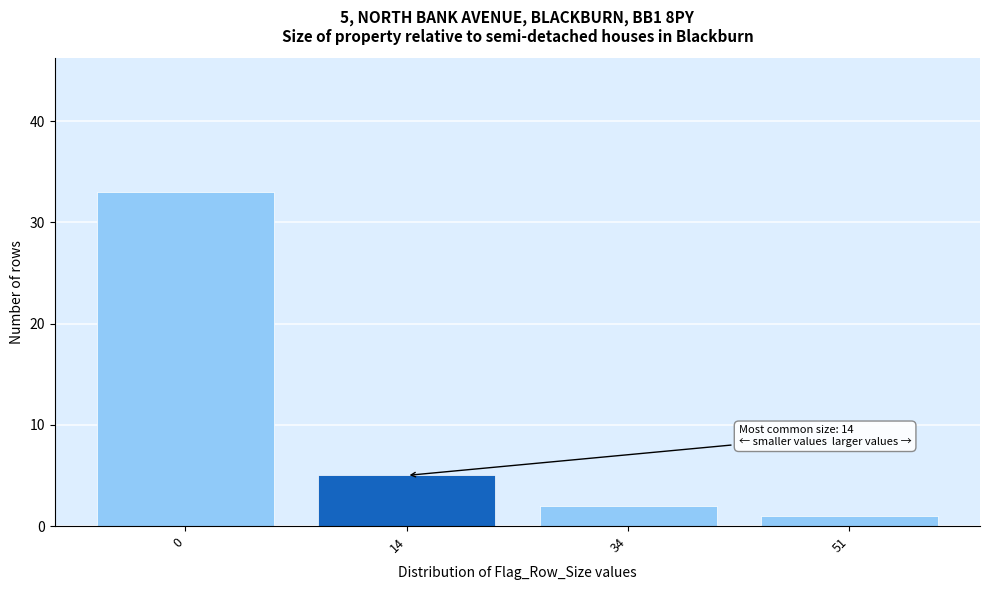

Reading left to right, what are all the values shown in this chart?

33	5	2	1